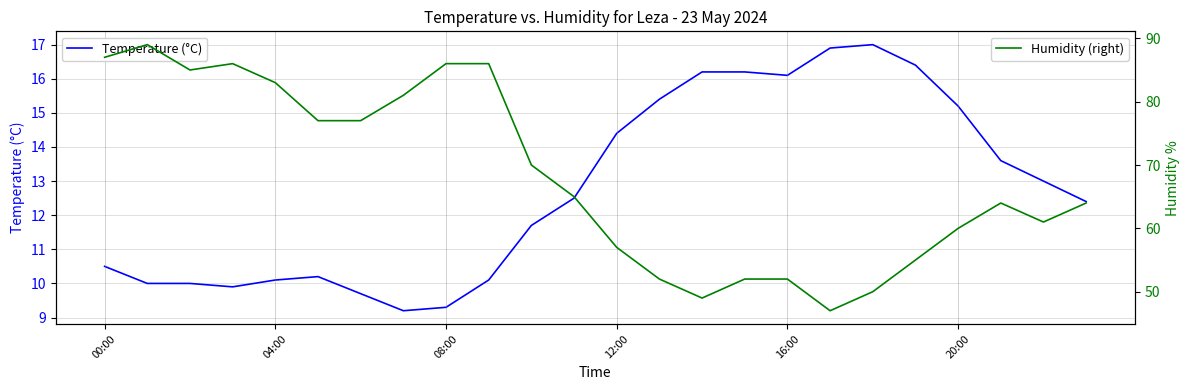

Which series has the largest range (max minus min)?

Humidity (right)